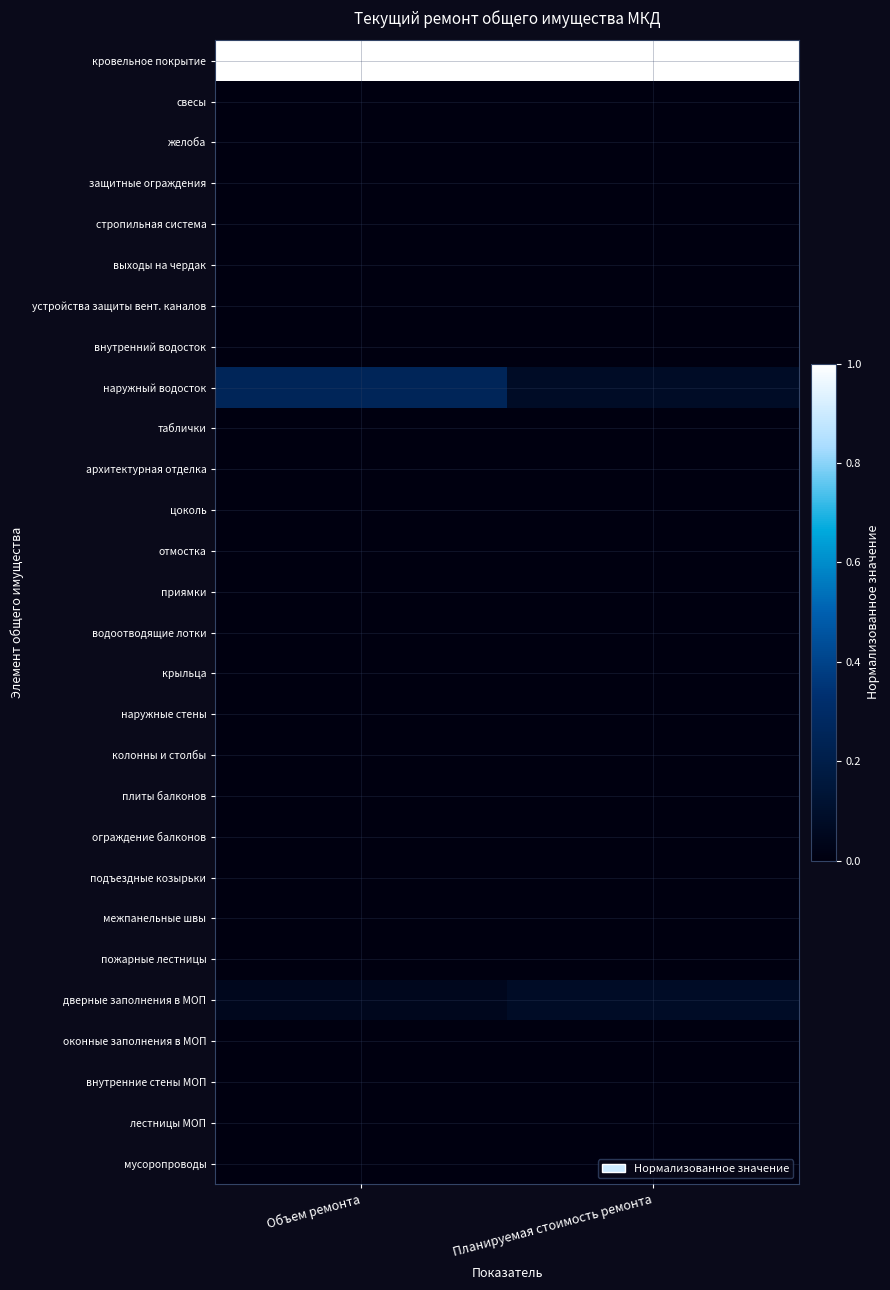

At how many categories does at least one series exceed 0?

2